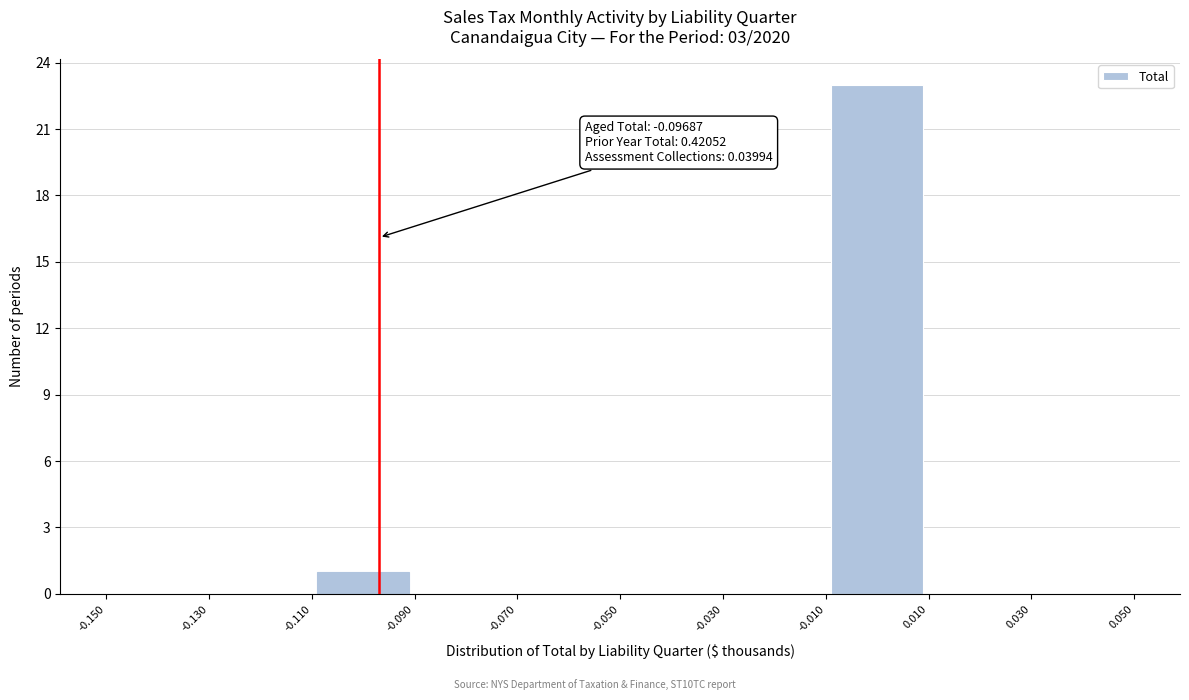

Which range on the x-axis has the tallest bar?

-0.010 to 0.010